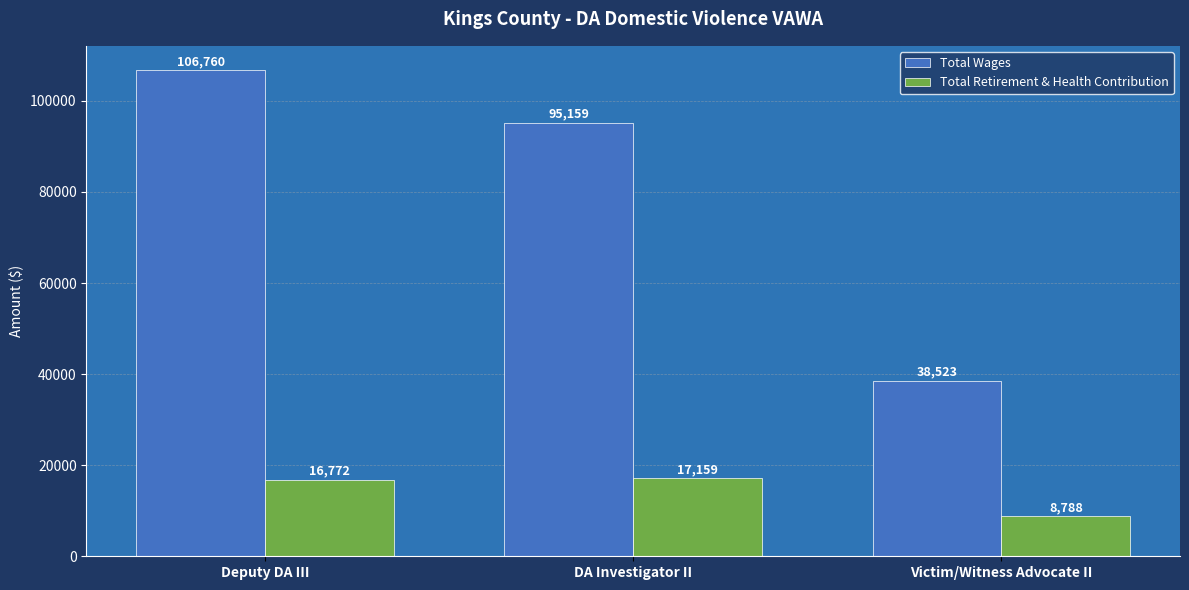

How many bars are there in each group?

2